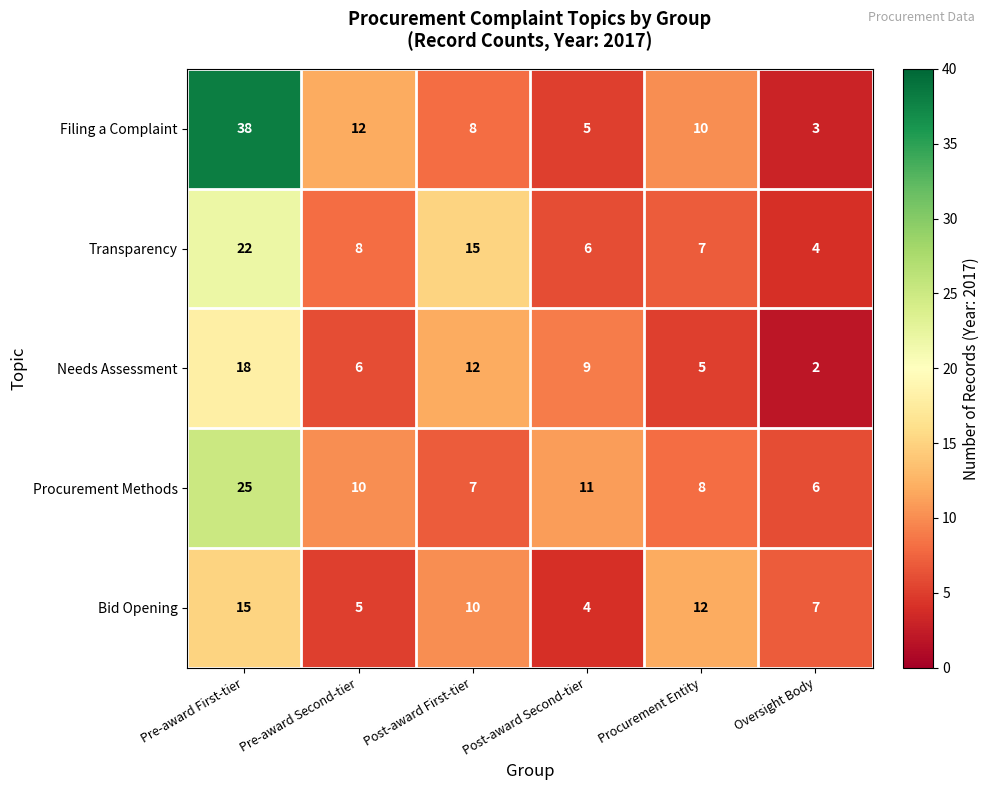

Is it true that Needs Assessment equals 5 at Procurement Entity?

True